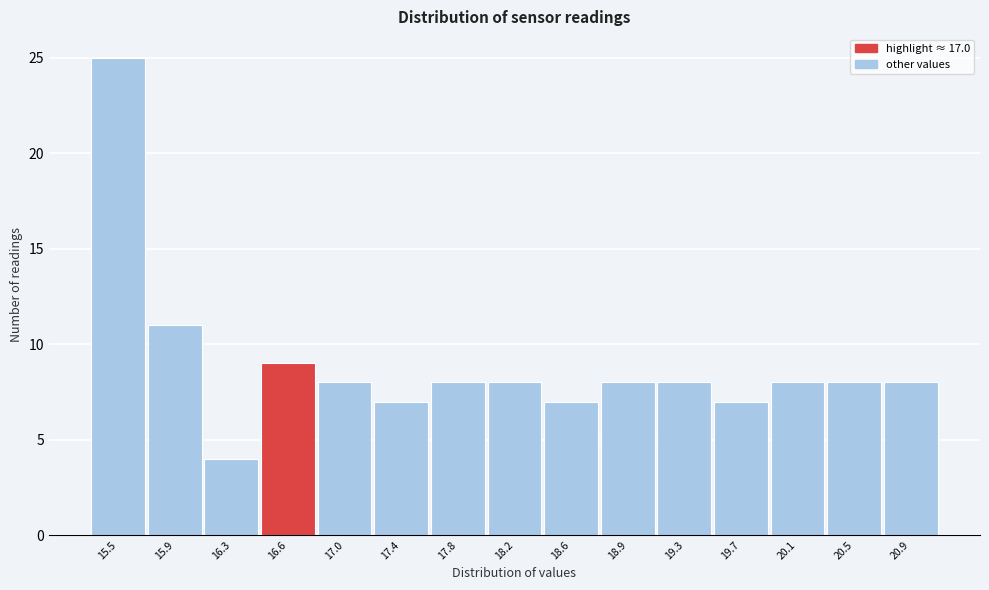

Reading left to right, list all the values displayed in this chart.

25	11	4	9	8	7	8	8	7	8	8	7	8	8	8